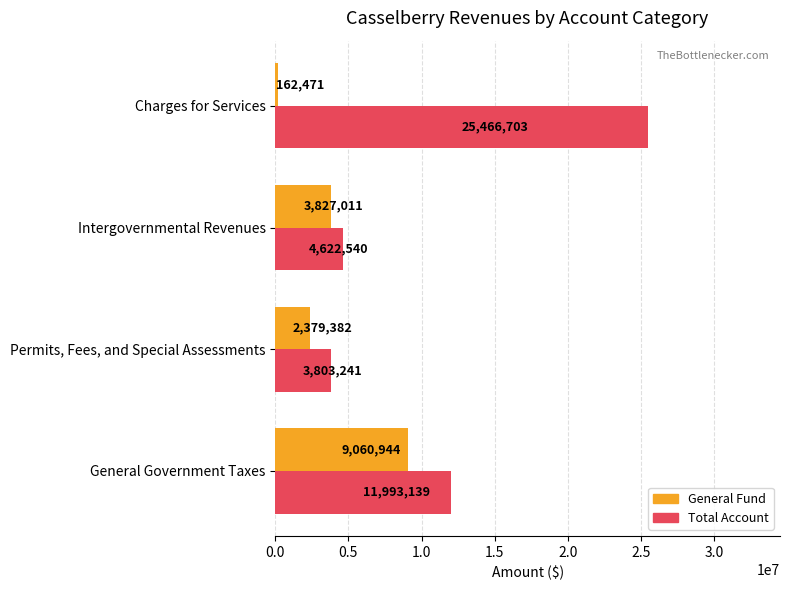

List the labels in order of General Fund value, smallest first.

Charges for Services, Permits, Fees, and Special Assessments, Intergovernmental Revenues, General Government Taxes